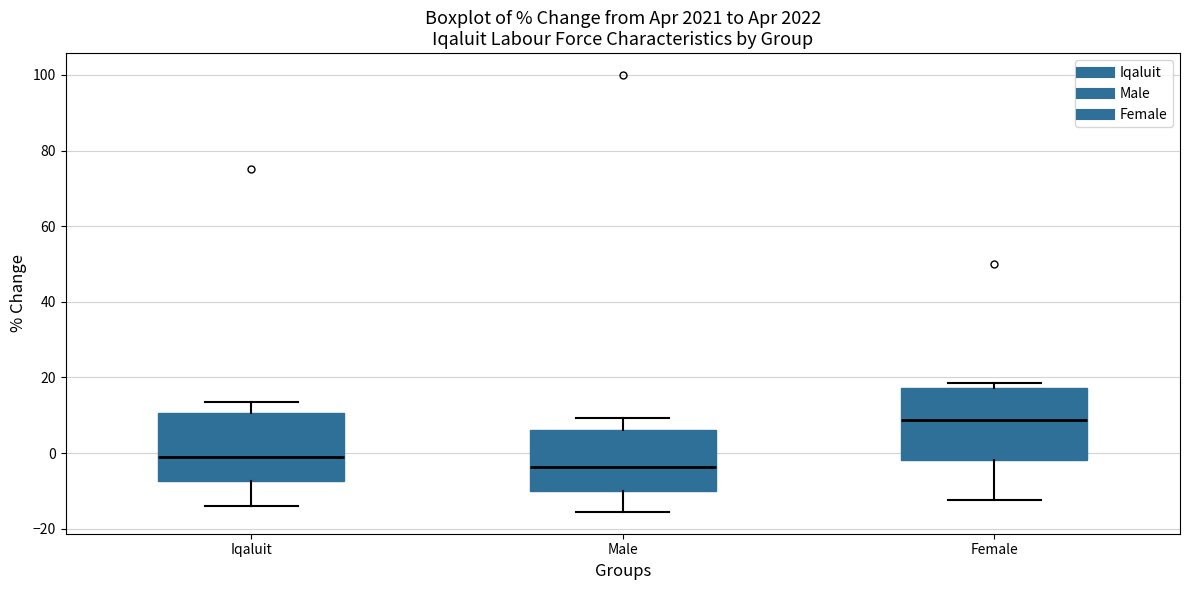

Reading left to right, transcribe this box plot: for each box, give where its median line is, the range the box spans, and where its two whiskers end, as read against the y-axis. The values are not printed on the chart, so give them approximately, as read against the axis.

Iqaluit: median 0, box -8 to 10, whiskers -14 to 14
Male: median -4, box -10 to 6, whiskers -16 to 10
Female: median 8, box -2 to 18, whiskers -12 to 18 (just above the box's upper edge)